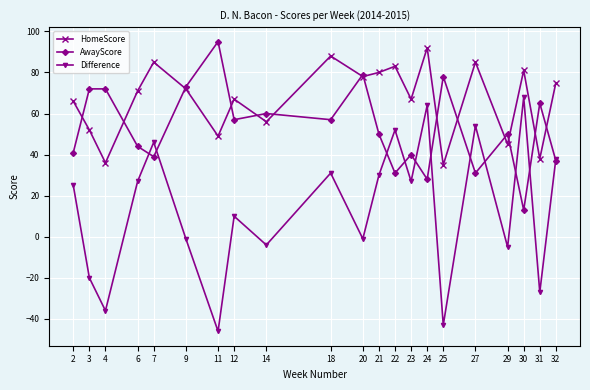

At how many categories does at least one series exceed 22?

21